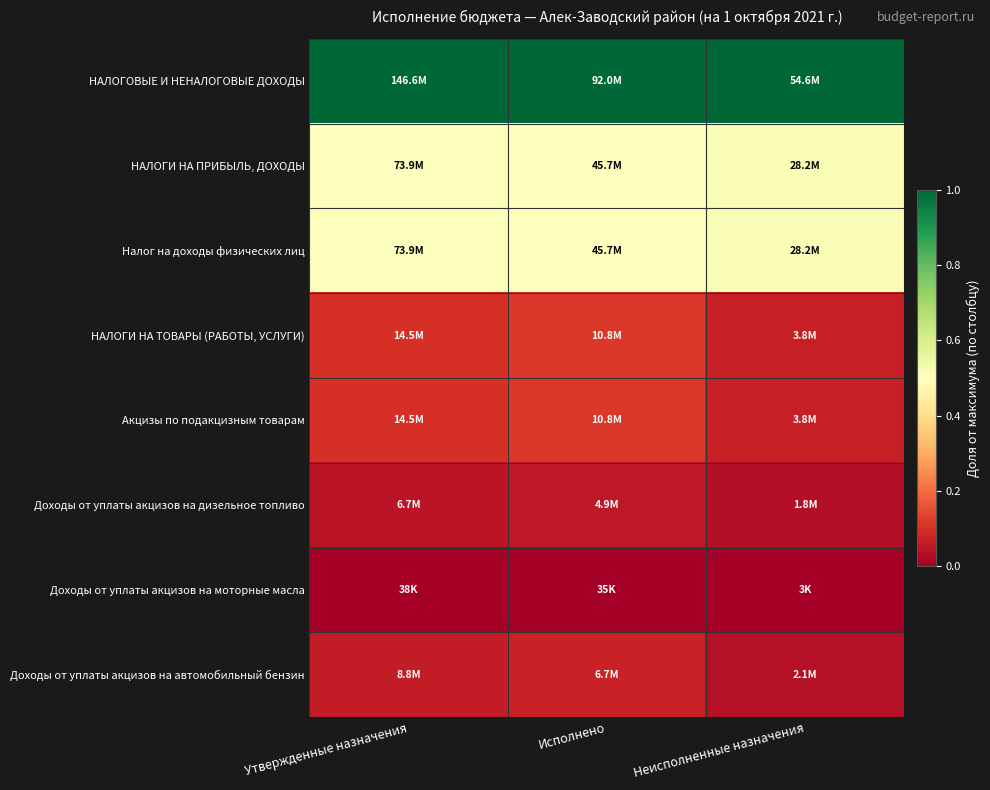

At which category does the chart reach its peak across all series?

Утвержденные назначения